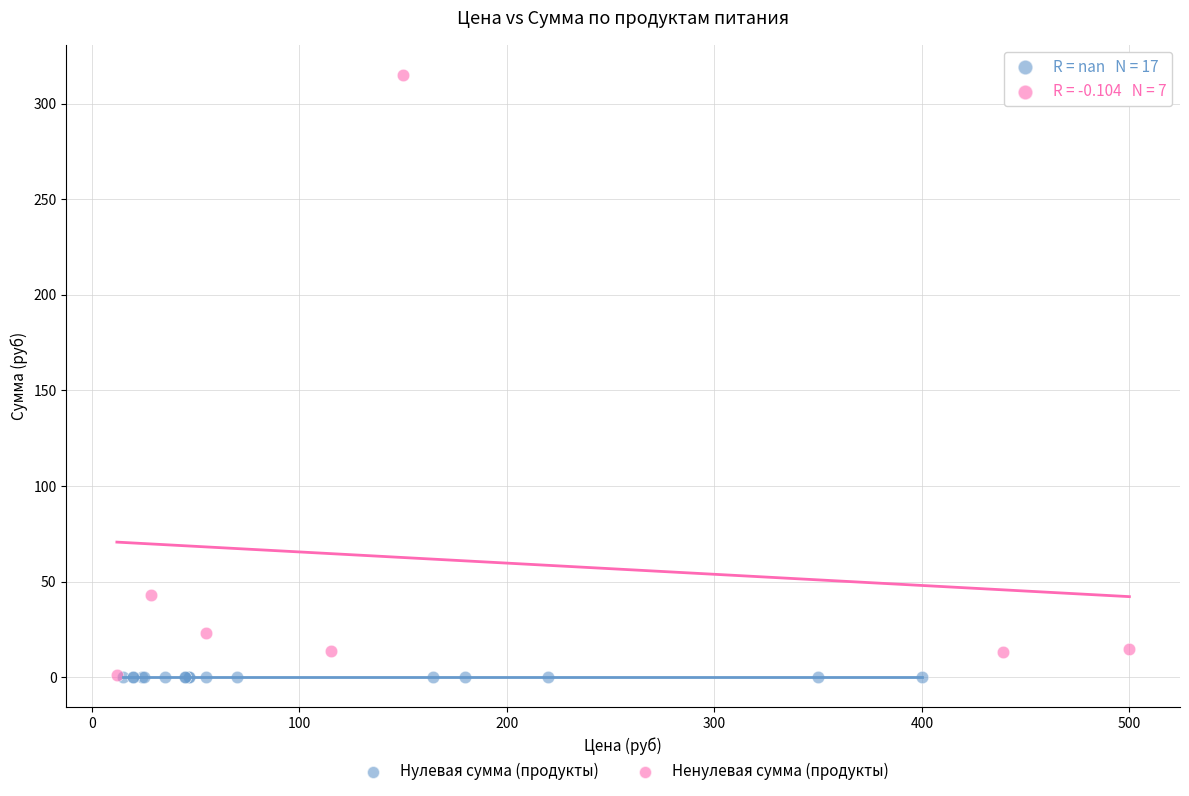

Which series reaches the maximum Y coordinate?

Ненулевая сумма (продукты)